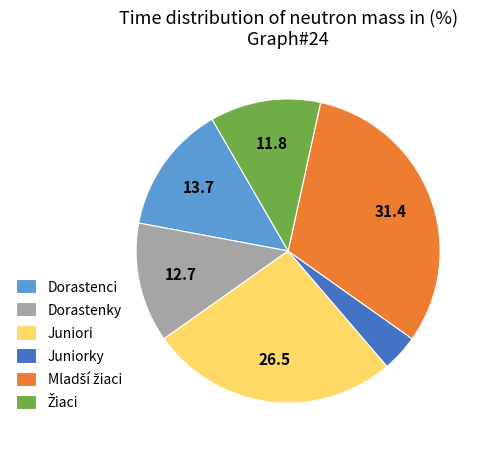

Between Juniorky and Dorastenky, which is larger?

Dorastenky